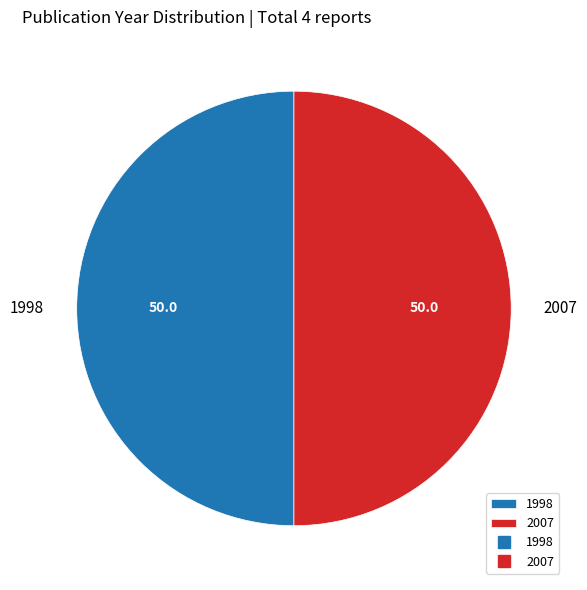

Count the number of slices in the pie.

2